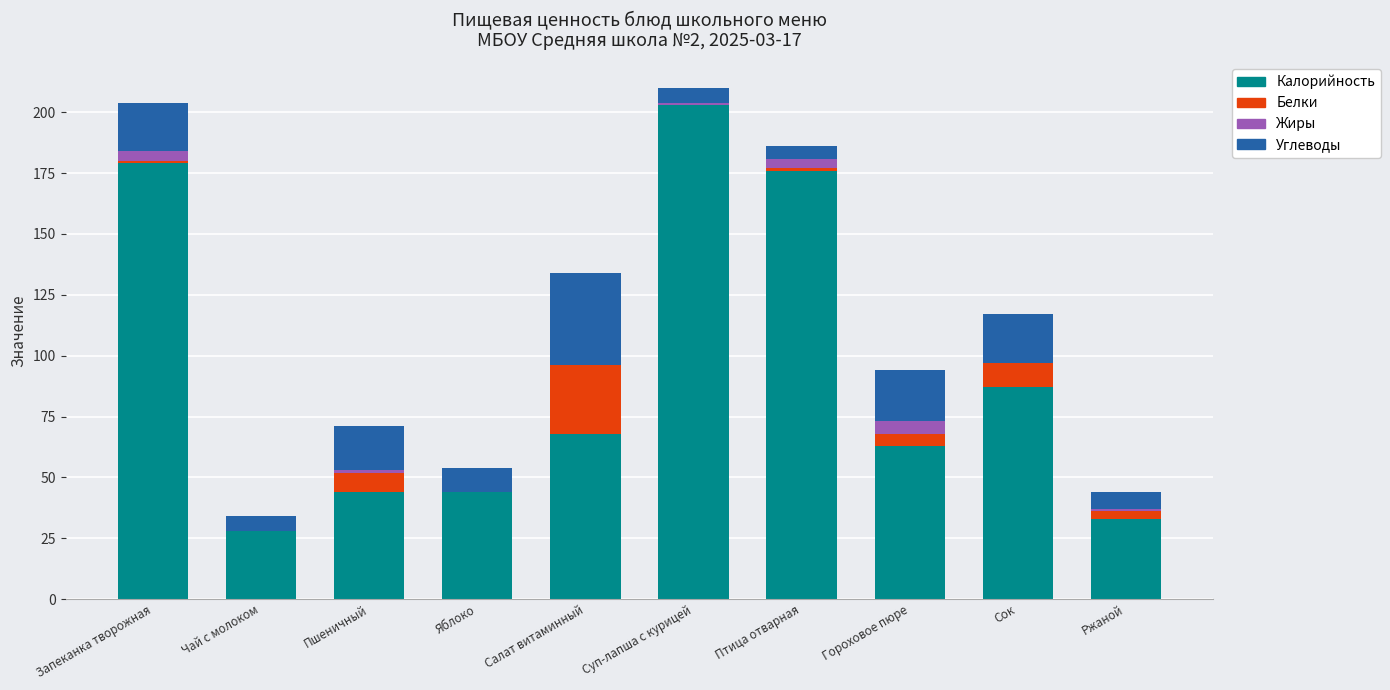

Where is Калорийность nearest to the value 115?

Сок